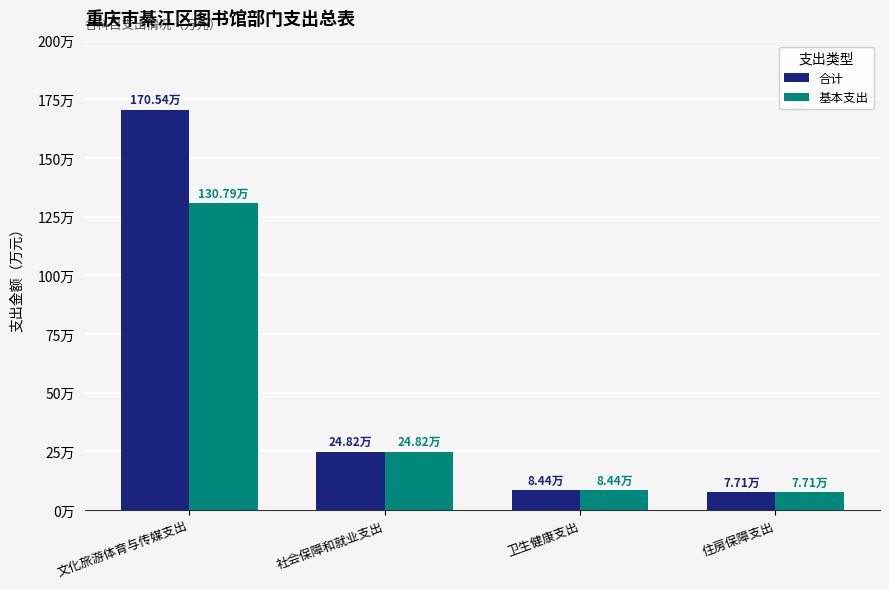

Are the bars horizontal?

No